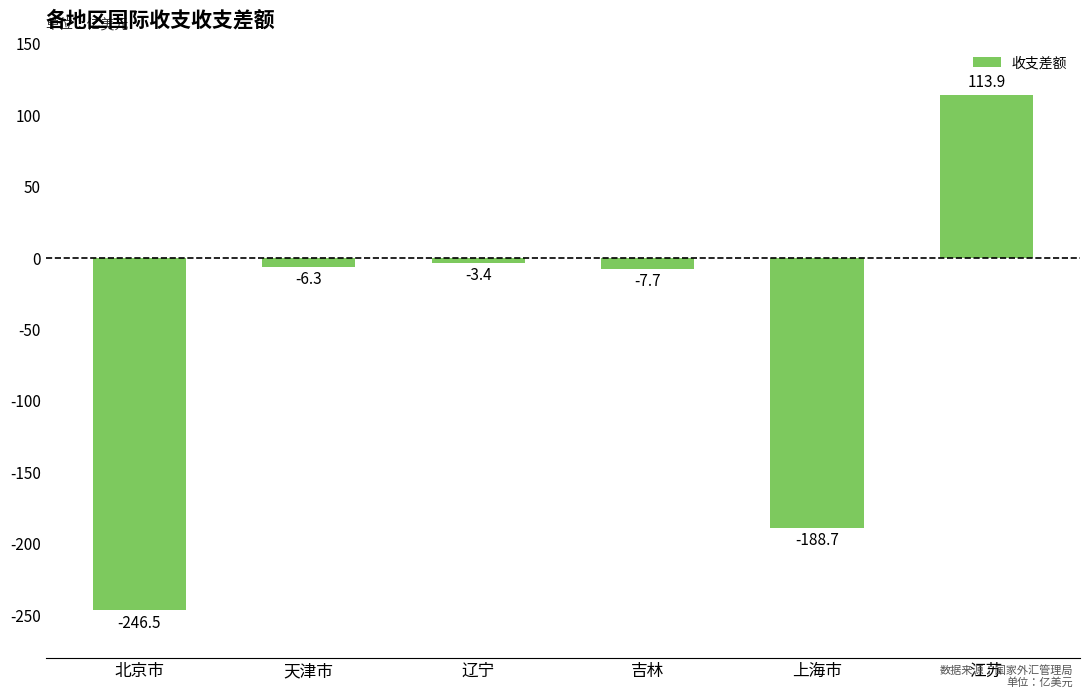

Reading left to right, extract all data points from this chart.

北京市=-246.5	天津市=-6.3	辽宁=-3.4	吉林=-7.7	上海市=-188.7	江苏=113.9